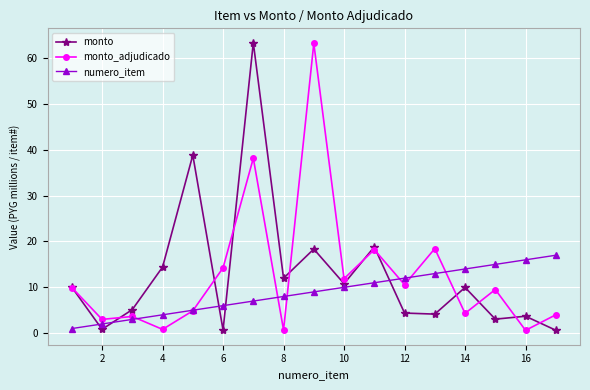

True or false: monto and numero_item cross at least once.

True